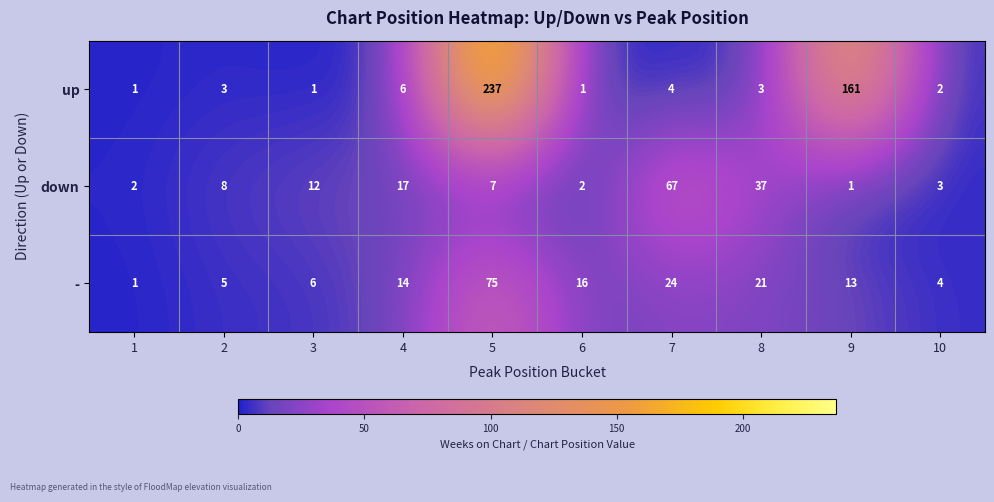

What is the greatest value displayed?

237